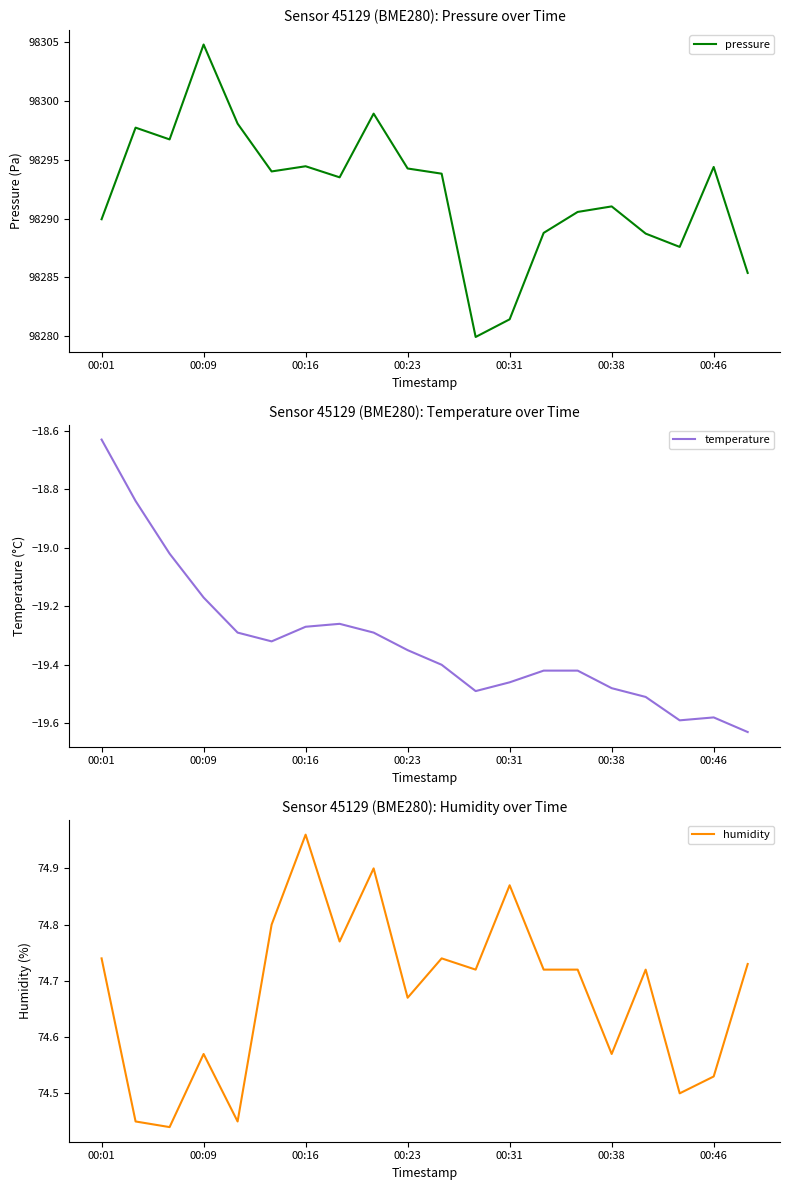

What position from the left is 10?

11